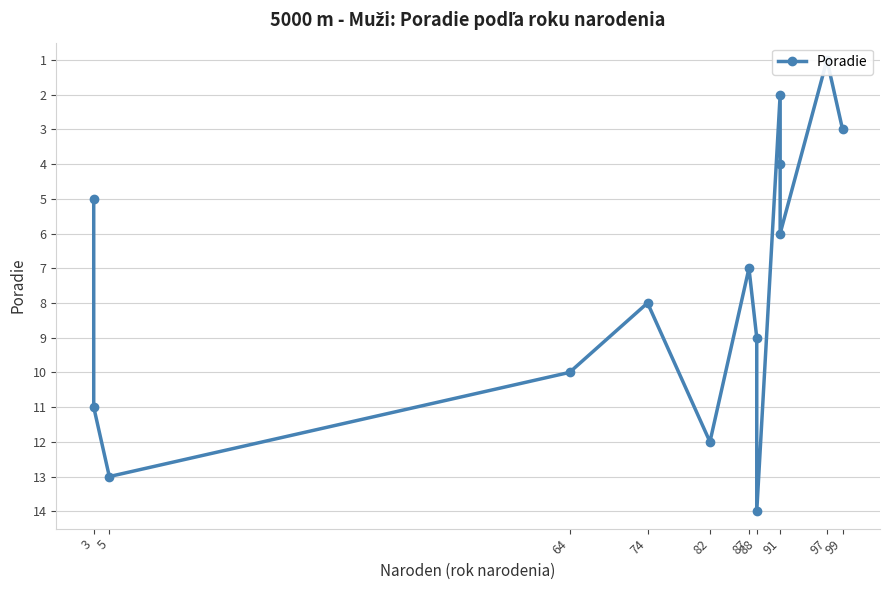

Between 5 and 91, which is larger?

5